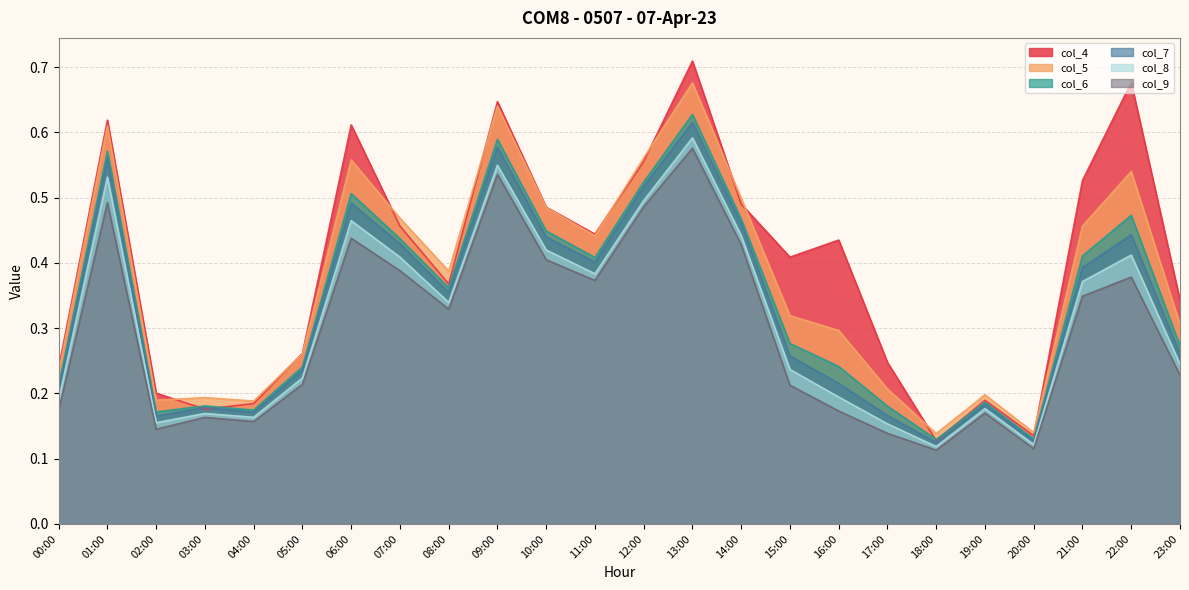

How many col_8 values are between 0 and 1?

24